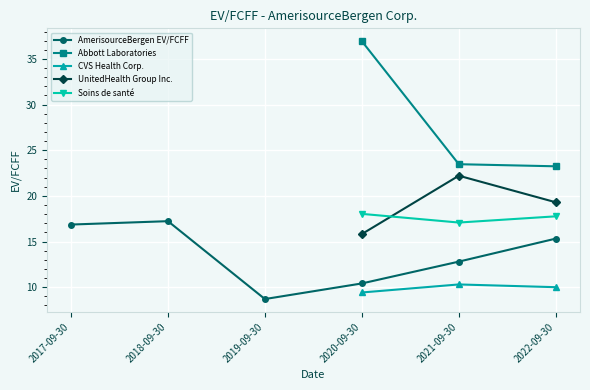

What is the difference between the maximum and minimum values in the AmerisourceBergen EV/FCFF series?

8.5